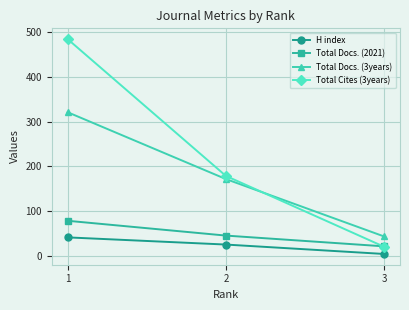

Count the Total Docs. (3years) values in the range 44 to 321.

3